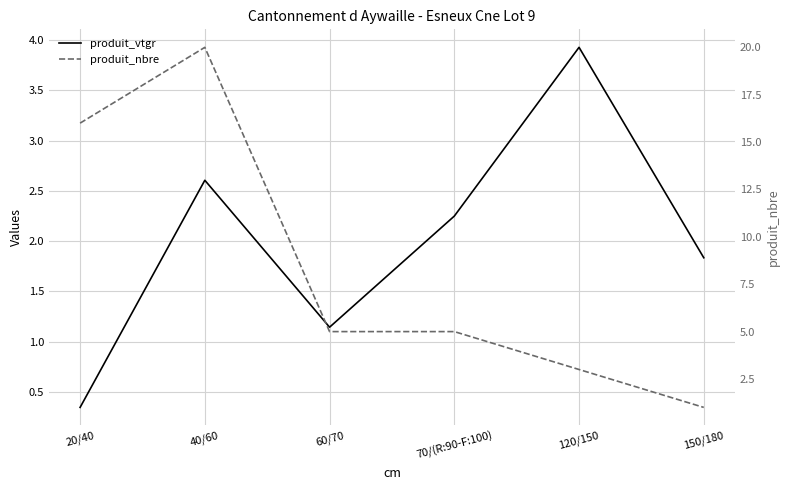

Where is the first local maximum for produit_nbre?

40/60